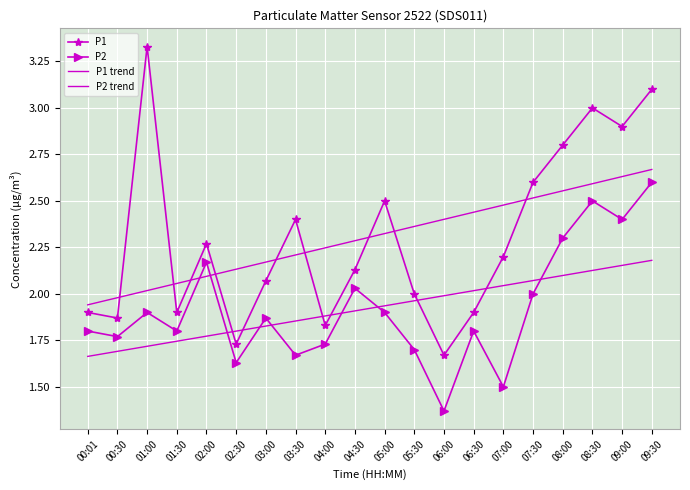

How many values in the P1 trend series exceed 2?

18